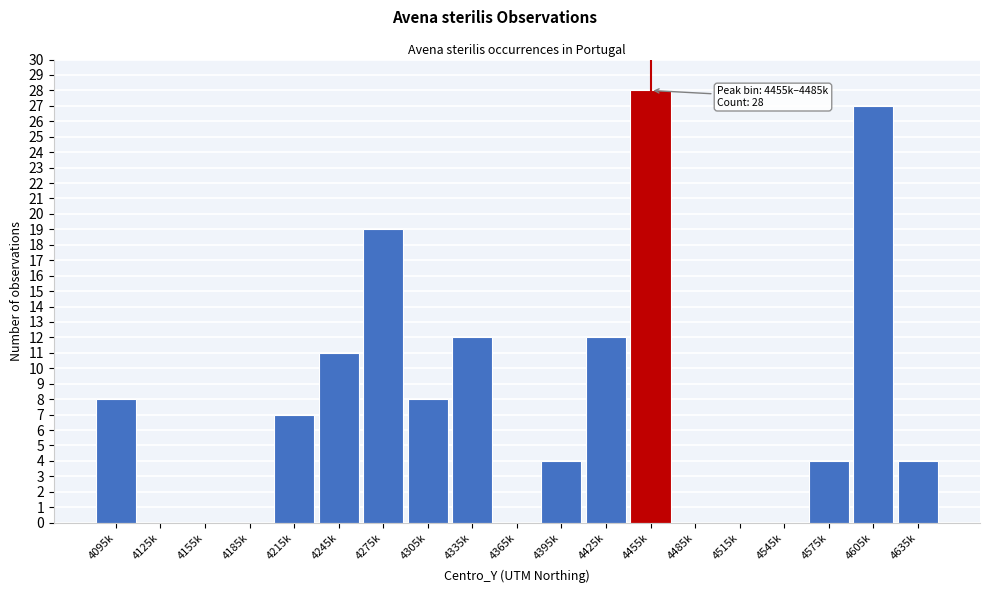

Reading left to right, transcribe all the data shown in this chart.

4095k=8	4125k=0	4155k=0	4185k=0	4215k=7	4245k=11	4275k=19	4305k=8	4335k=12	4365k=0	4395k=4	4425k=12	4455k=28	4485k=0	4515k=0	4545k=0	4575k=4	4605k=27	4635k=4